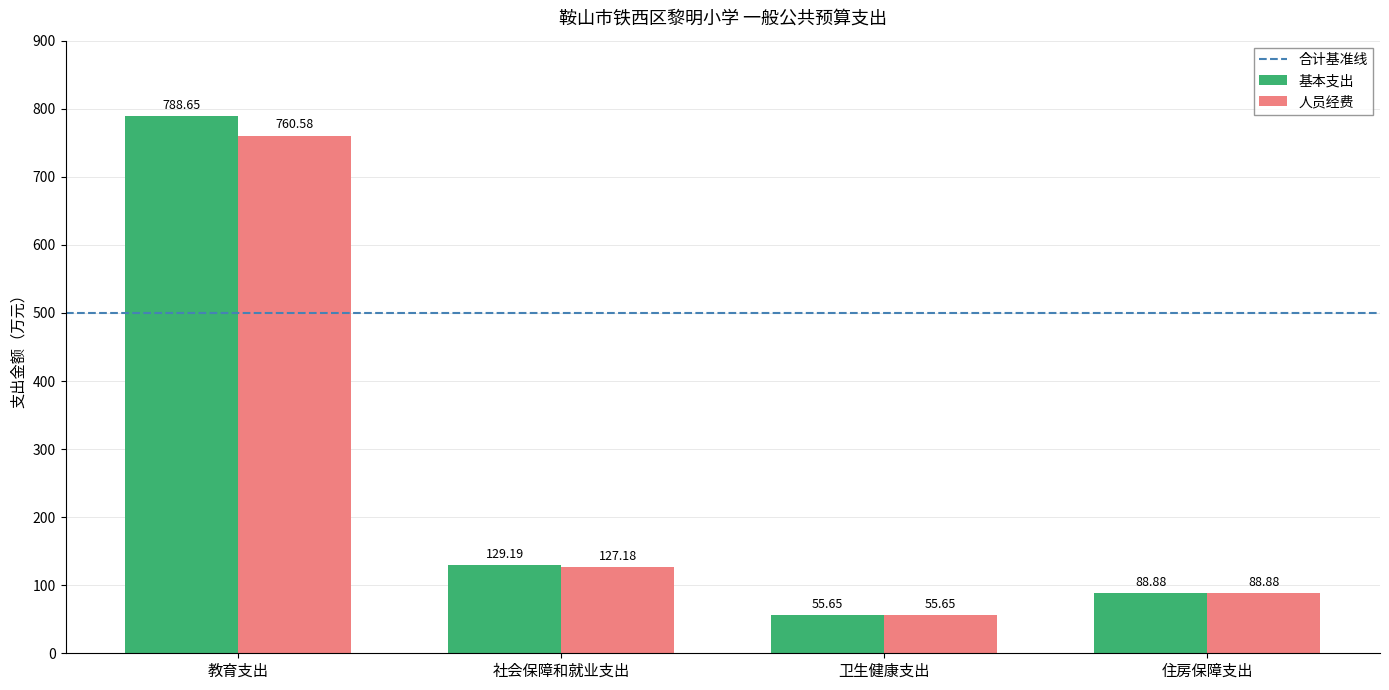

Which category has the highest value across all series?

教育支出